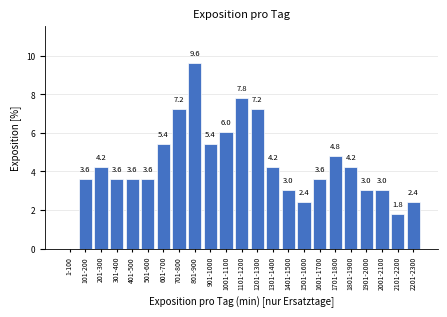

Reading right to left, list all the values displayed in this chart.

2201-2300=2.4	2101-2200=1.8	2001-2100=3.0	1901-2000=3.0	1801-1900=4.2	1701-1800=4.8	1601-1700=3.6	1501-1600=2.4	1401-1500=3.0	1301-1400=4.2	1201-1300=7.2	1101-1200=7.8	1001-1100=6.0	901-1000=5.4	801-900=9.6	701-800=7.2	601-700=5.4	501-600=3.6	401-500=3.6	301-400=3.6	201-300=4.2	101-200=3.6	1-100=0.0